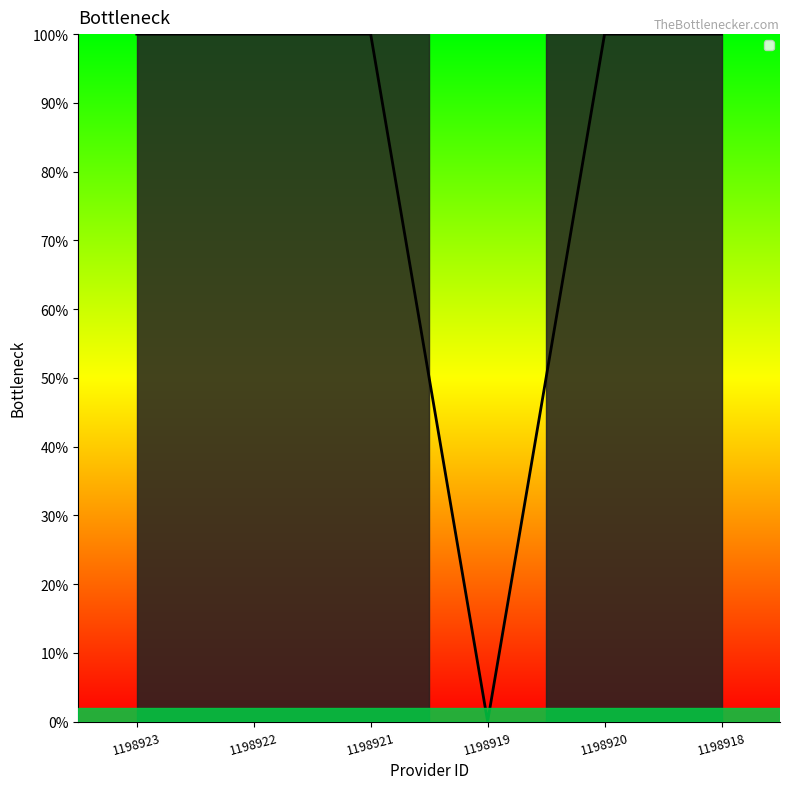

Does the chart have visible grid lines?

No